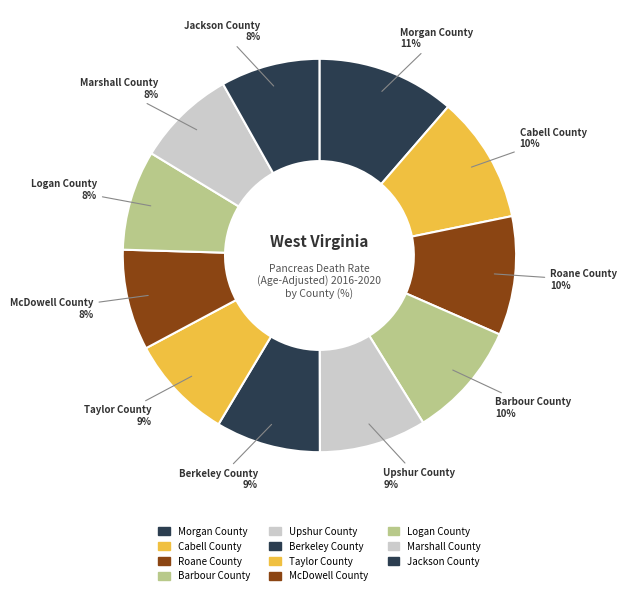

Between McDowell County and Logan County, which is larger?

McDowell County